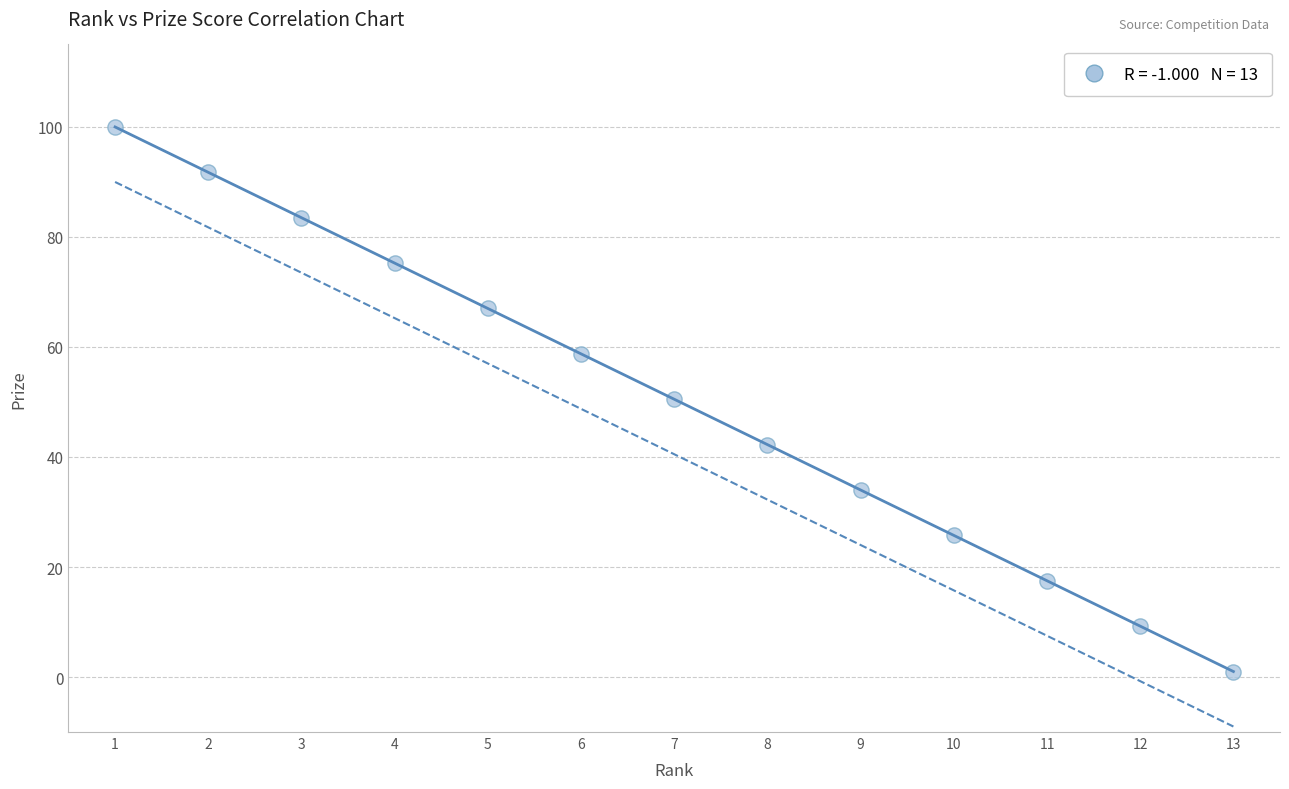

What is the range of X values (max minus min)?

12.0